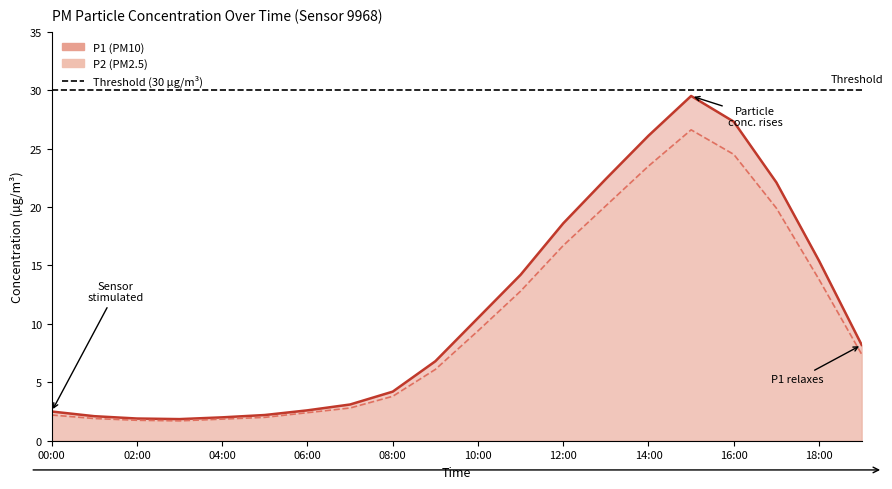

What is the value of the P2 point at the 14th from the left?

20.1